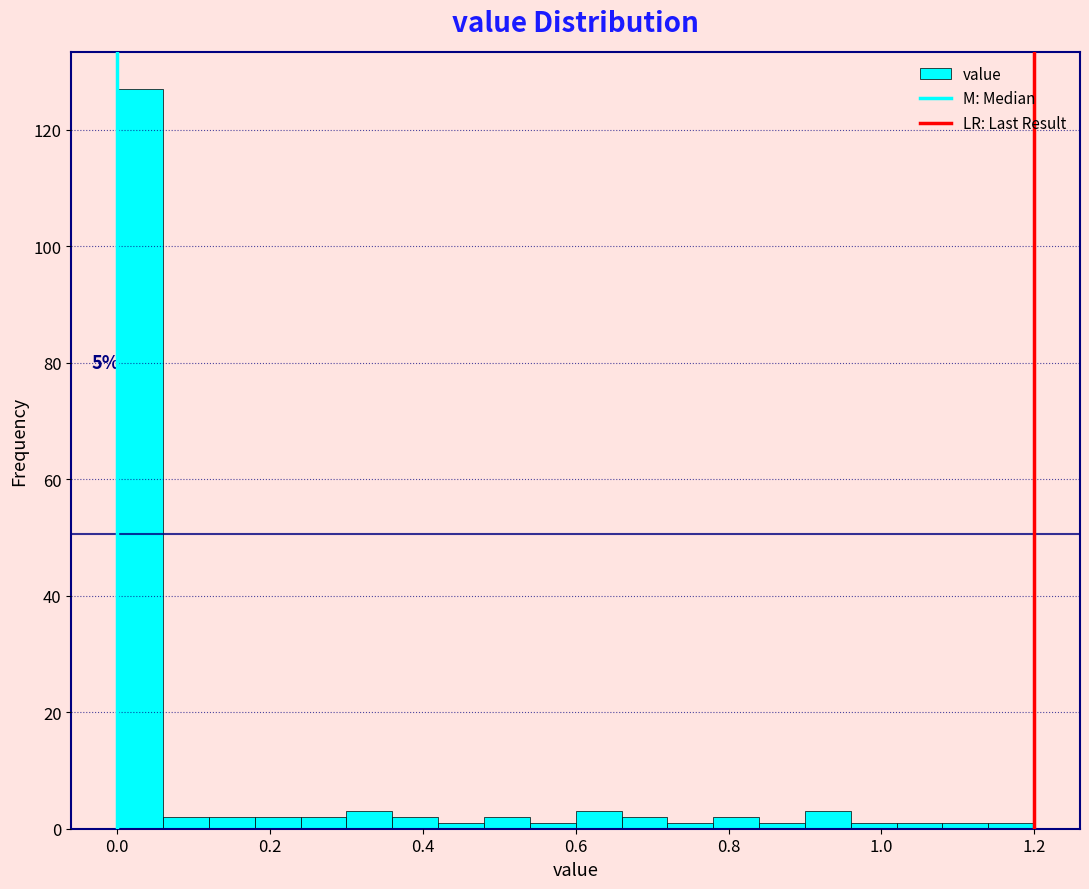

Around what value on the x-axis is the tallest bar? Give the approximate position of its centre, as read against the axis.

0.04